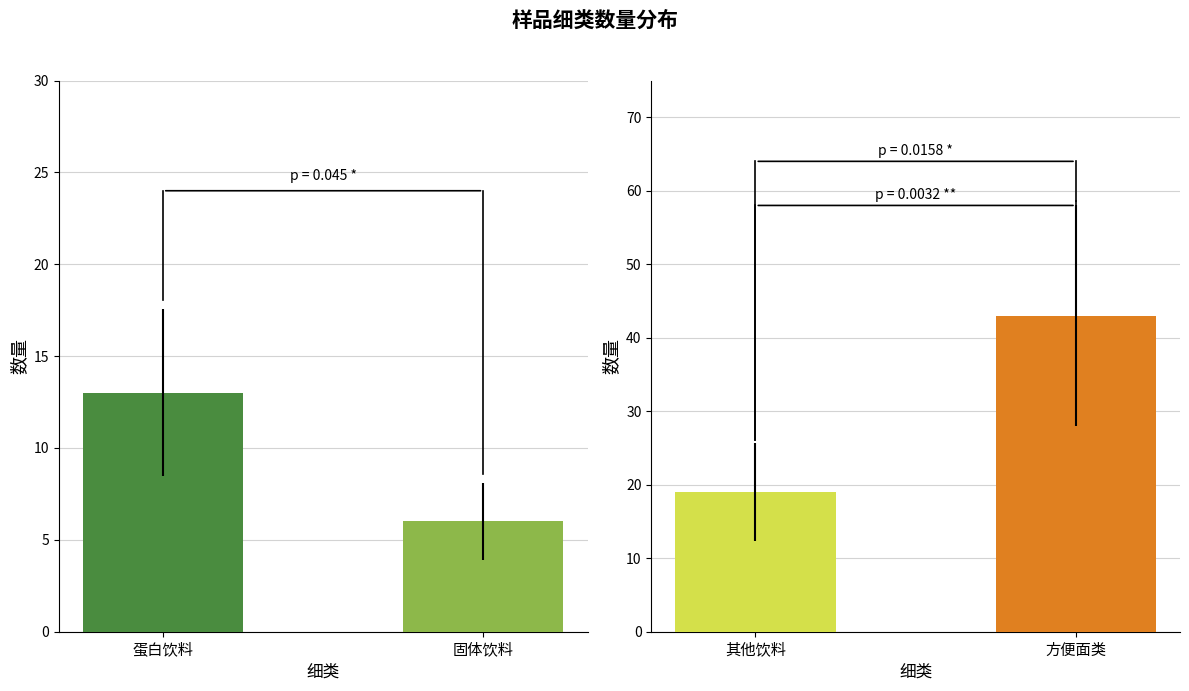

What is the label of the 3rd bar from the right?

固体饮料